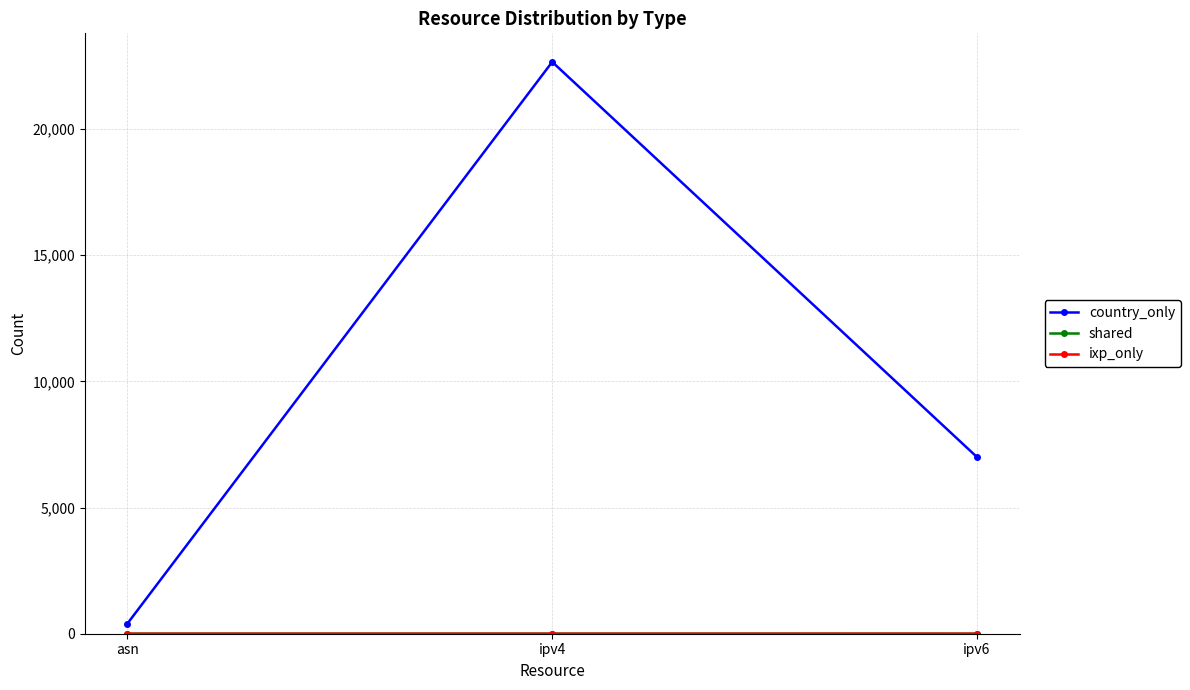

What is the label of the 3rd point from the right?

asn